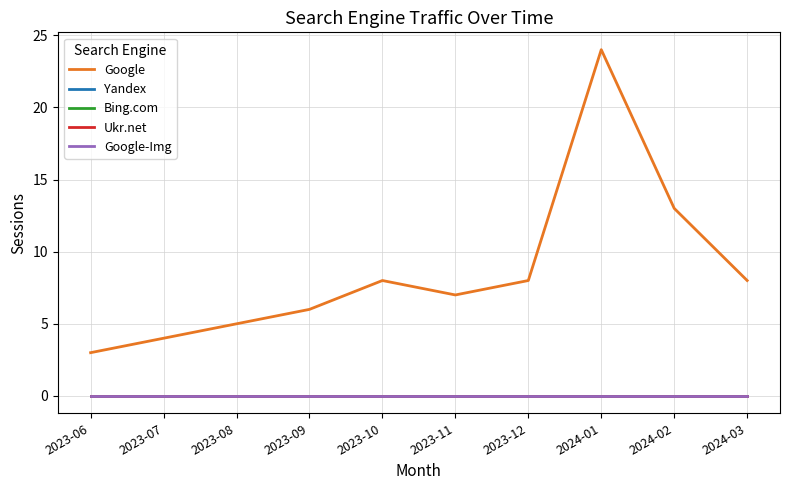

What is the label of the 5th point from the right?

2023-11